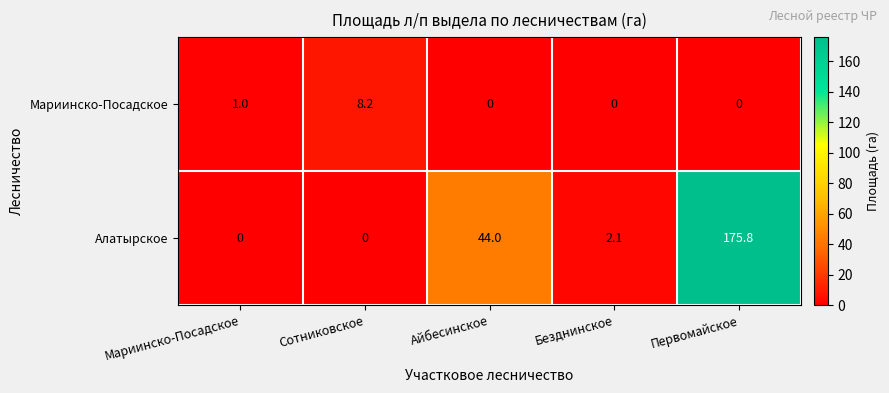

Rank the series at Мариинско-Посадское from lowest to highest value.

Алатырское, Мариинско-Посадское